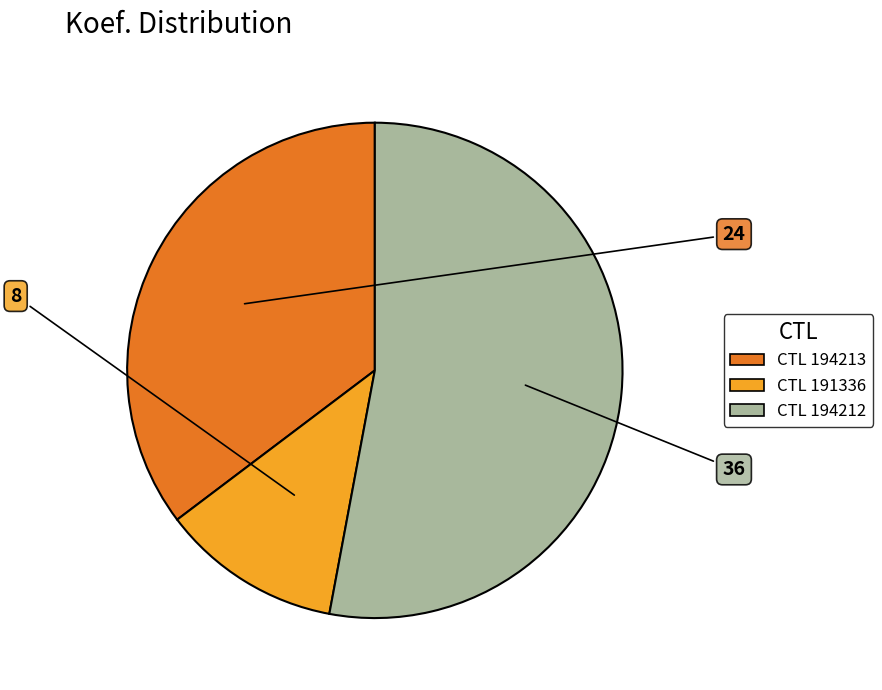

How many segments does this pie chart have?

3